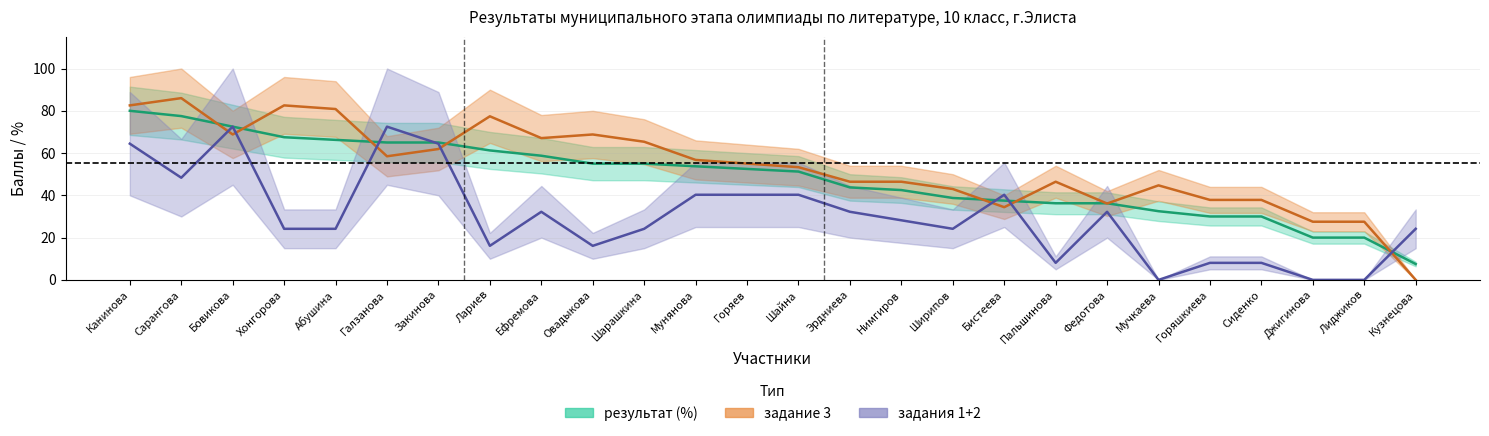

Where do задания 1+2 центр and задание 3 центр first cross each other?

Сарангова and Бовикова